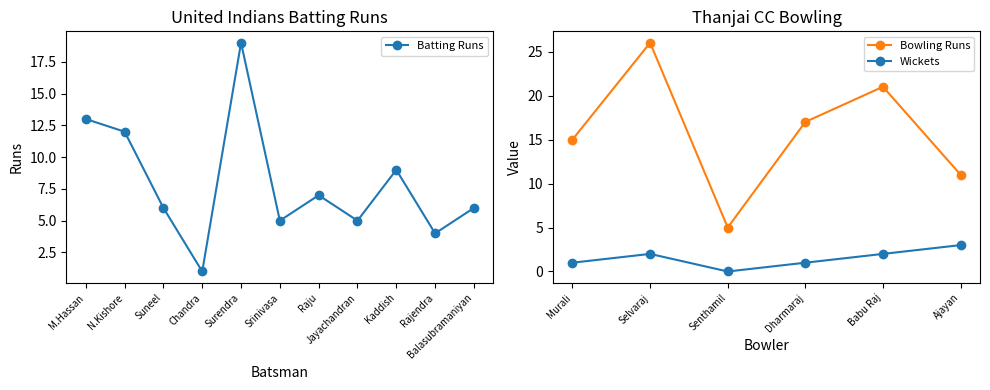

At which category does the data reach its first local peak?

Surendra